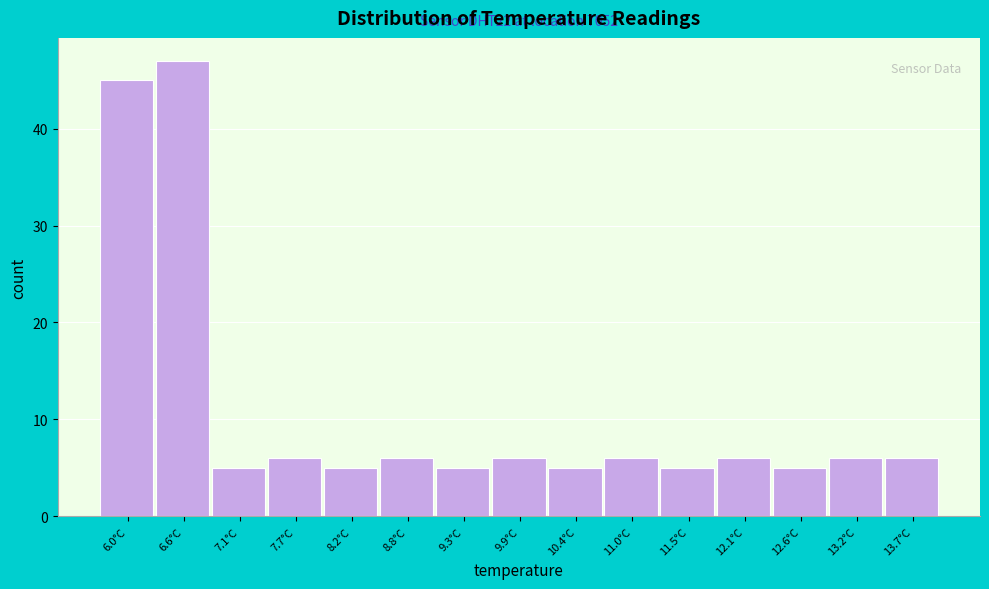

Reading left to right, extract all data points from this chart.

6.0°C=45	6.6°C=47	7.1°C=5	7.7°C=6	8.2°C=5	8.8°C=6	9.3°C=5	9.9°C=6	10.4°C=5	11.0°C=6	11.5°C=5	12.1°C=6	12.6°C=5	13.2°C=6	13.7°C=6